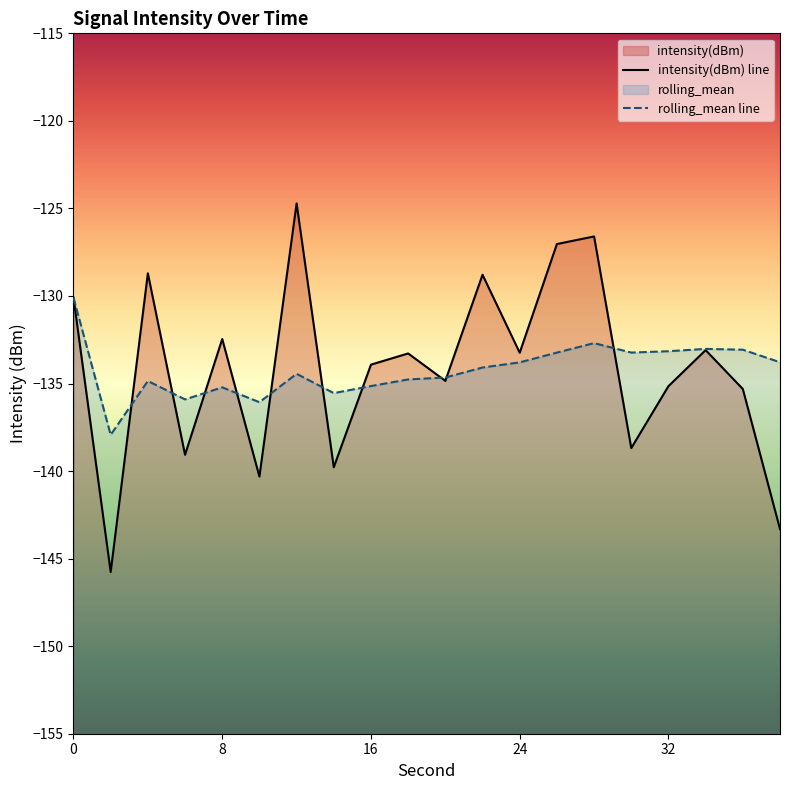

What is the sum of the intensity(dBm) values at 18 and 38?

-276.6